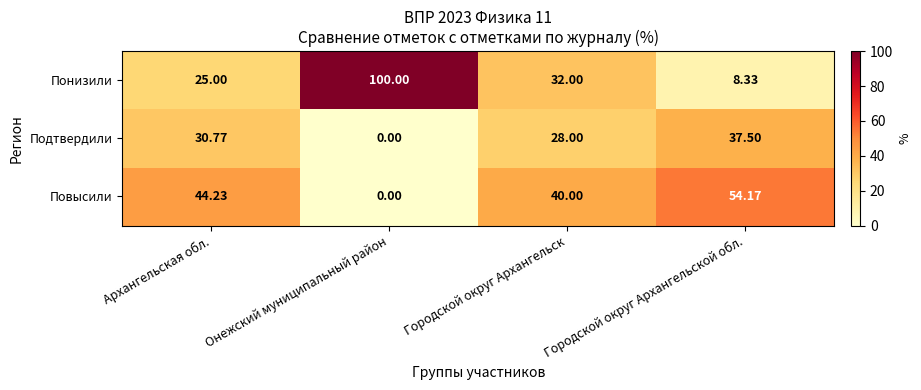

Rank the categories by Повысили value from lowest to highest.

Онежский муниципальный район, Городской округ Архангельск, Архангельская обл., Городской округ Архангельской обл.